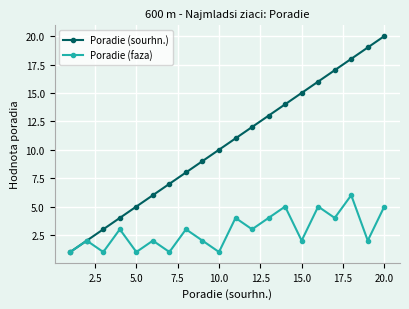

Rank the series by their average value, from lowest to highest.

Poradie (faza), Poradie (sourhn.)